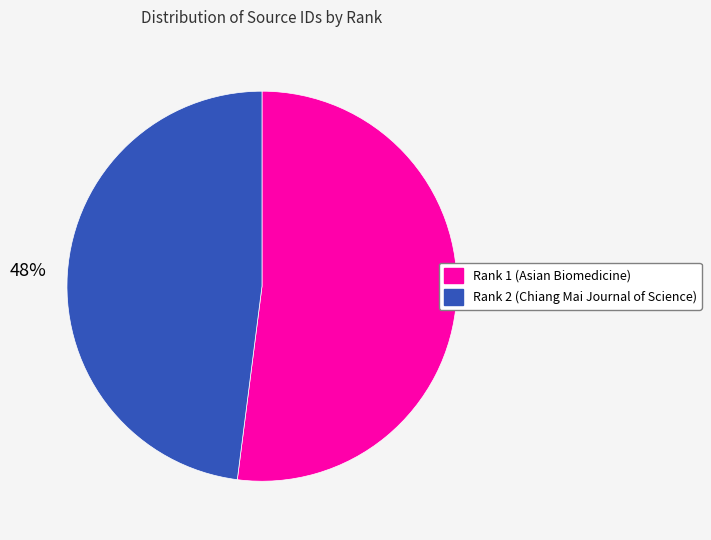

To the nearest percent, what is the difference between the Rank 2 (Chiang Mai Journal of Science) and Rank 1 (Asian Biomedicine) slice percentages?

4%